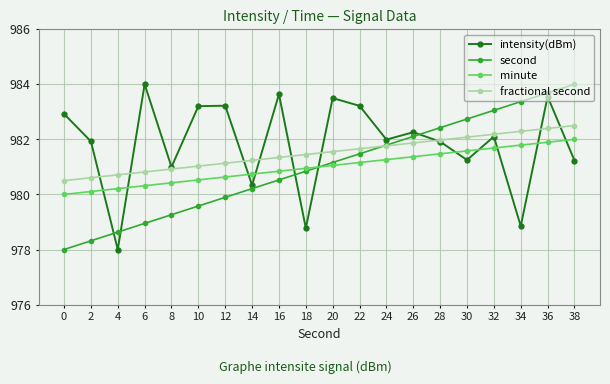

Rank the categories by second value from highest to lowest.

38, 36, 34, 32, 30, 28, 26, 24, 22, 20, 18, 16, 14, 12, 10, 8, 6, 4, 2, 0